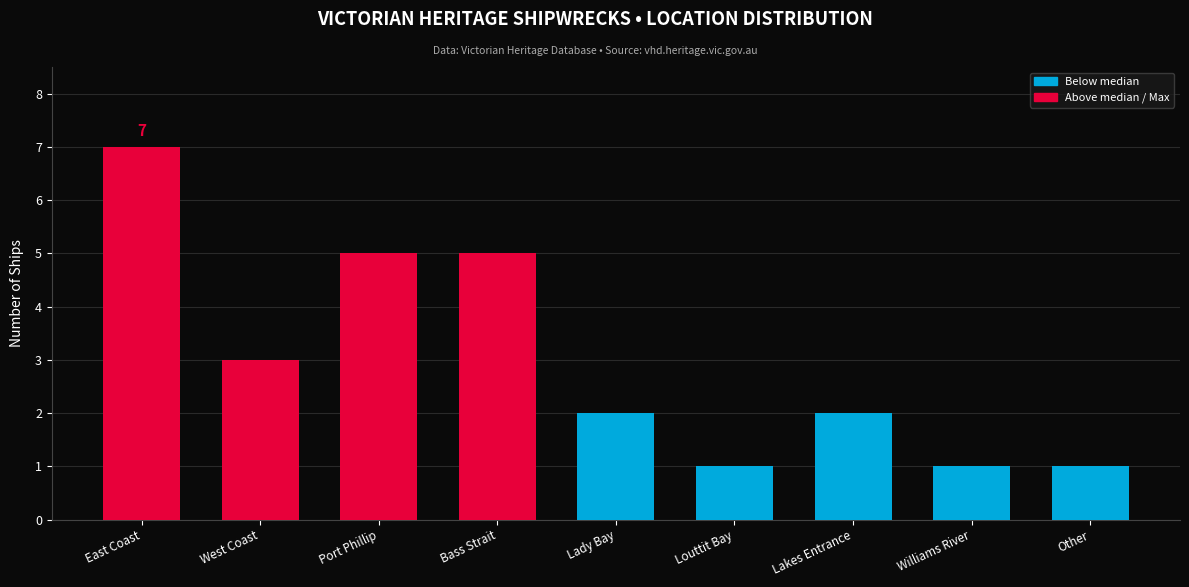

What is the approximate value at West Coast?

3